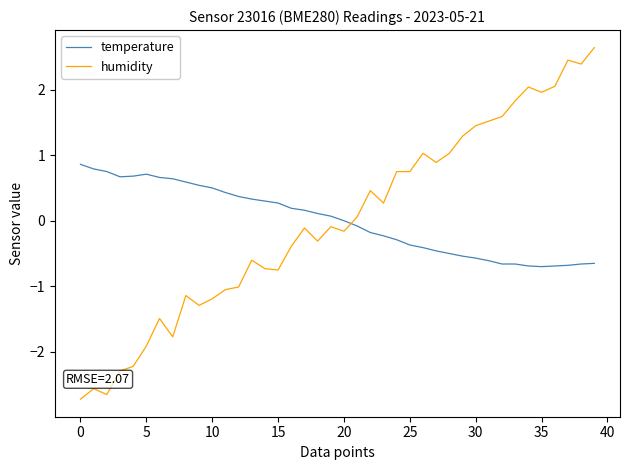

How many times do humidity and temperature cross each other?

1